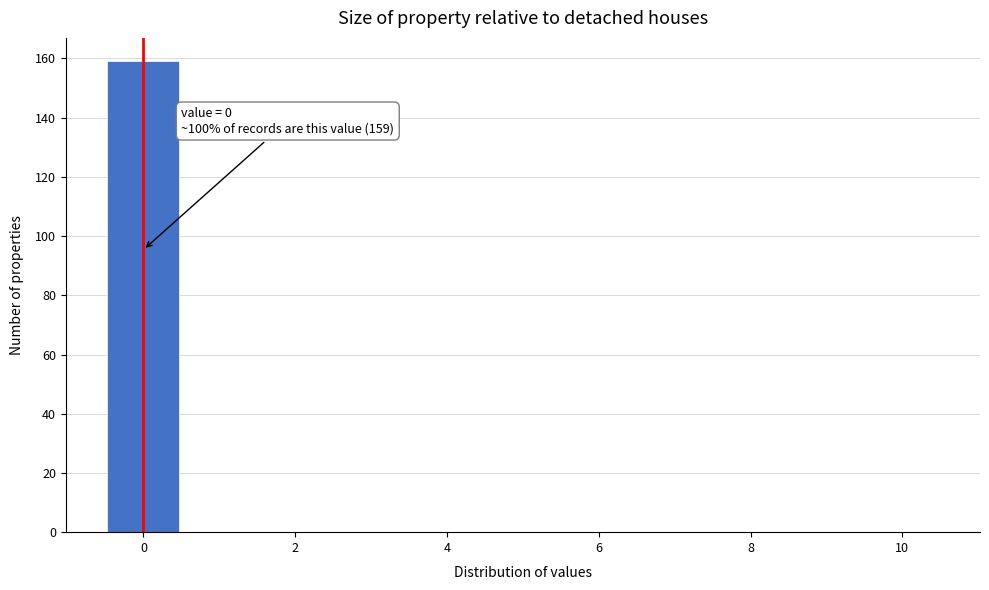

Which range on the x-axis has the tallest bar?

-0.5 to 0.5